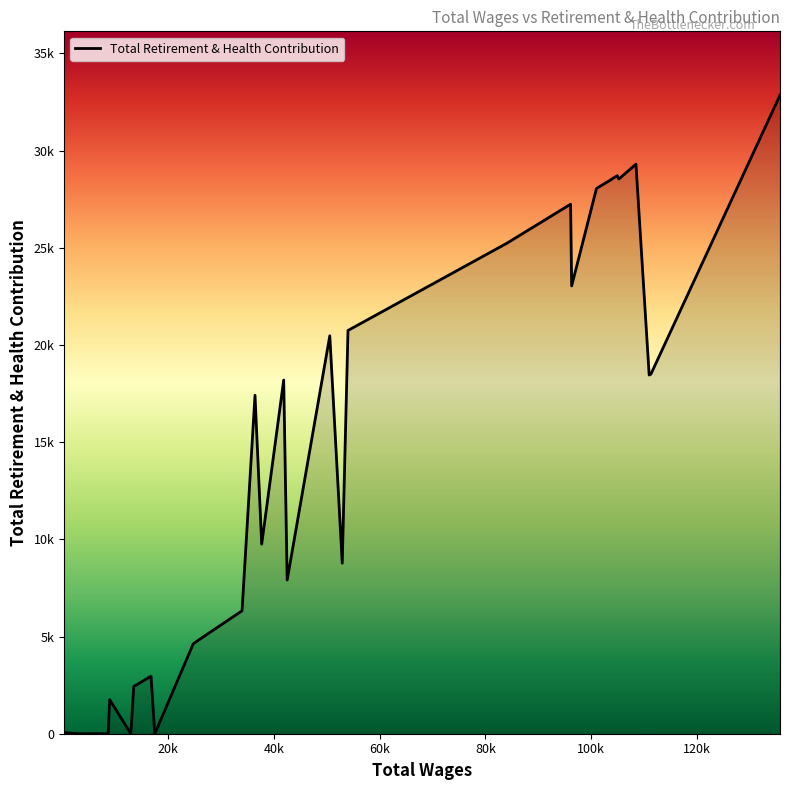

What is the value of the 30th point from the left?

28704